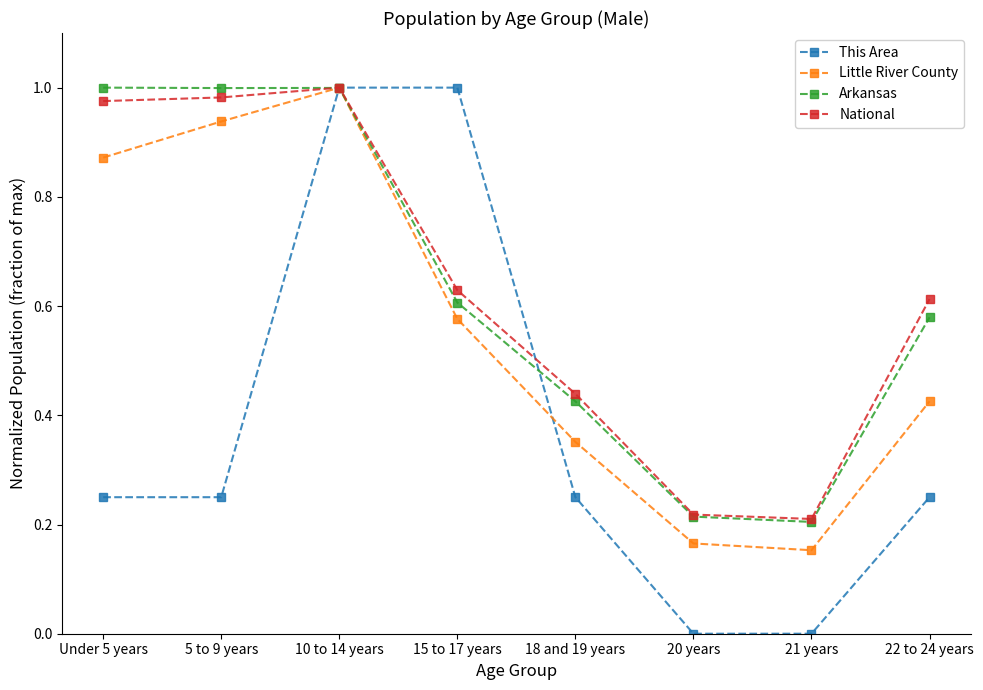

True or false: This Area has more than 1 interior local peaks.

False